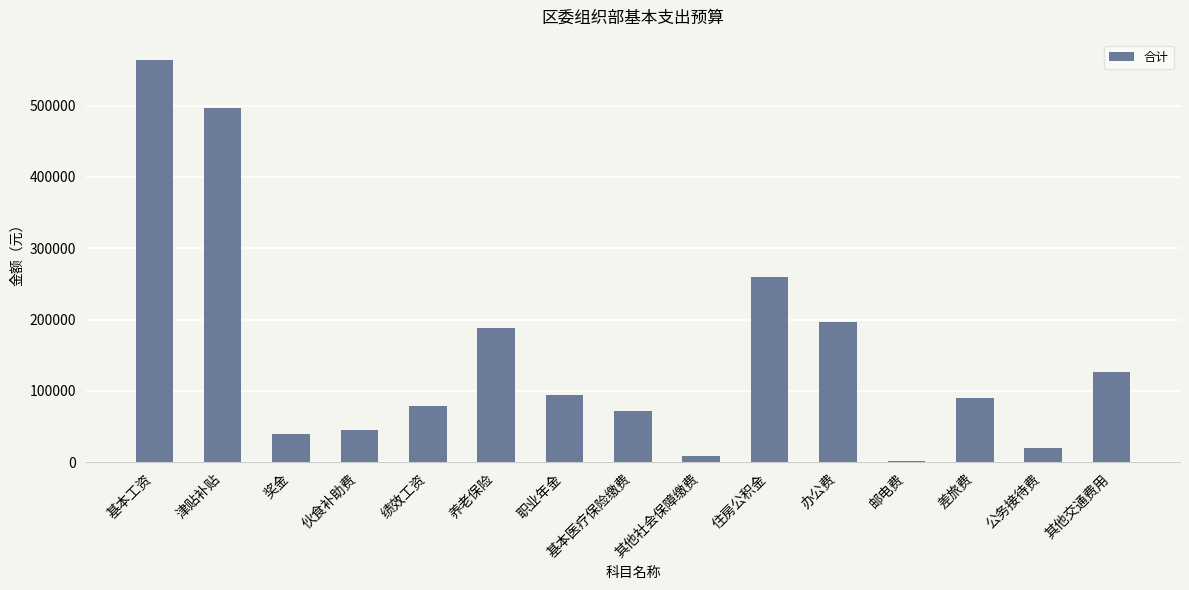

The value at 住房公积金 is 453509. True or false?

False